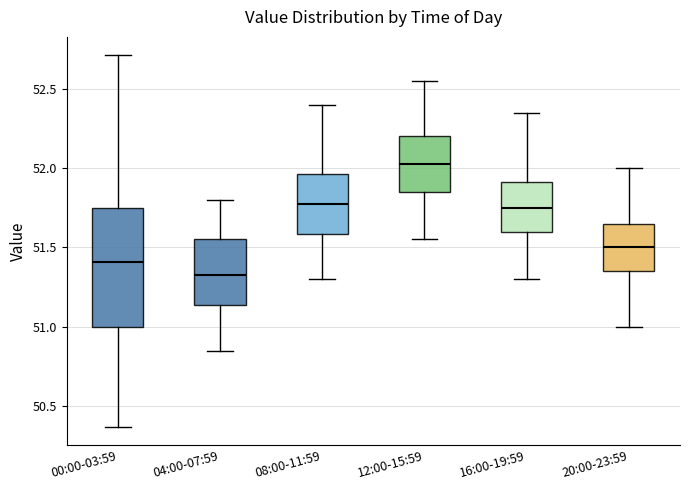

Where does the lower whisker of the box for 08:00-11:59 end on the y-axis? The values are not printed on the chart, so give them approximately, as read against the axis.

51.30